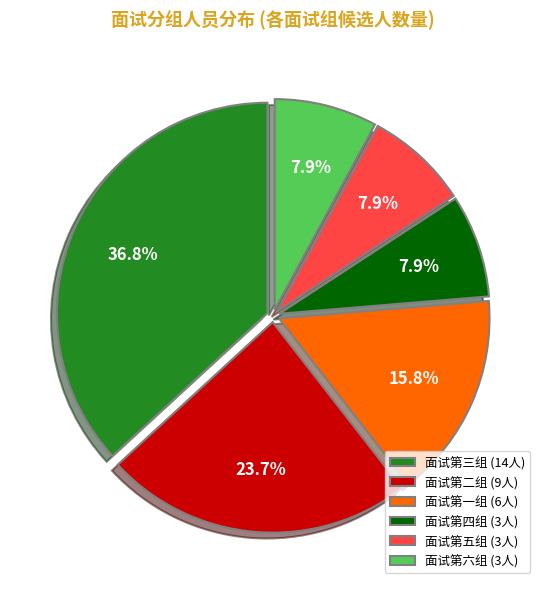

Count the number of slices in the pie.

6